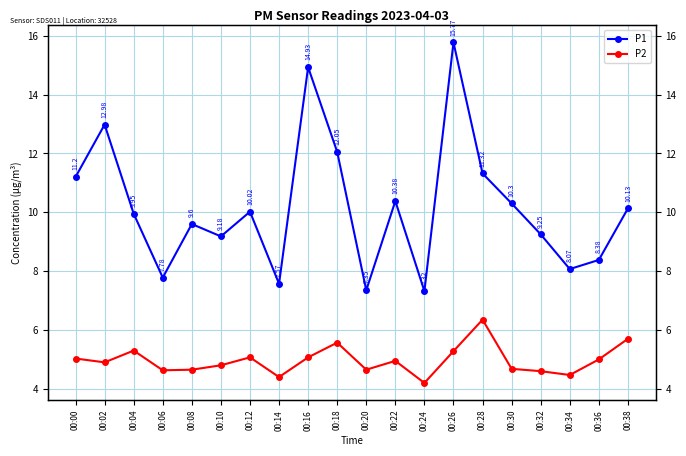

At 00:38, list the series in order from smallest to largest.

P2, P1